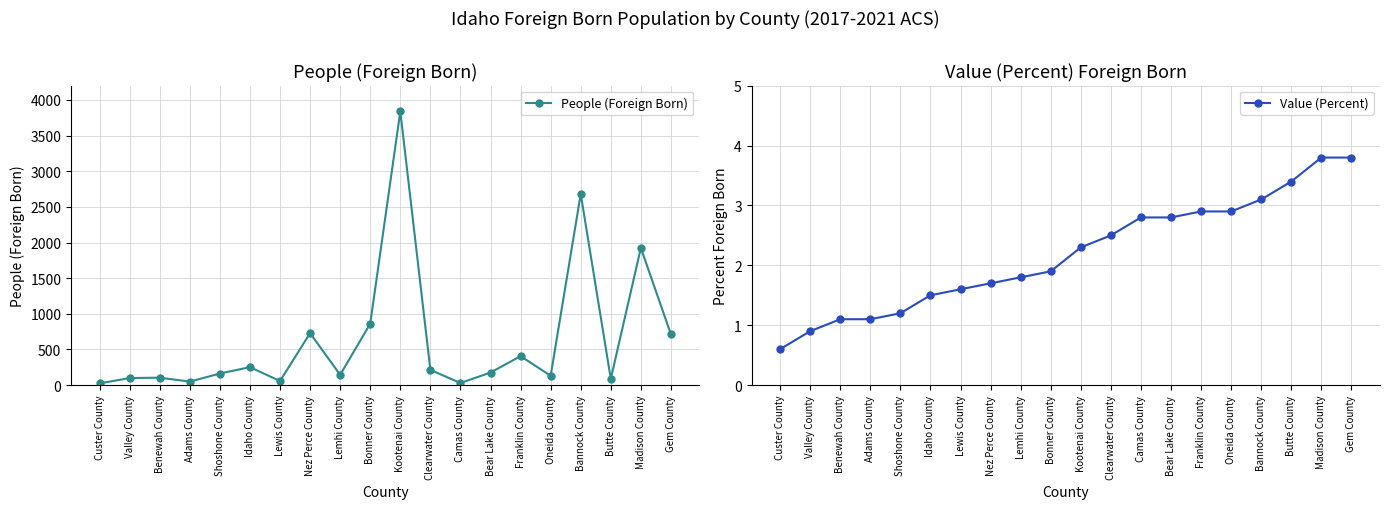

What position from the right is Benewah County?

18